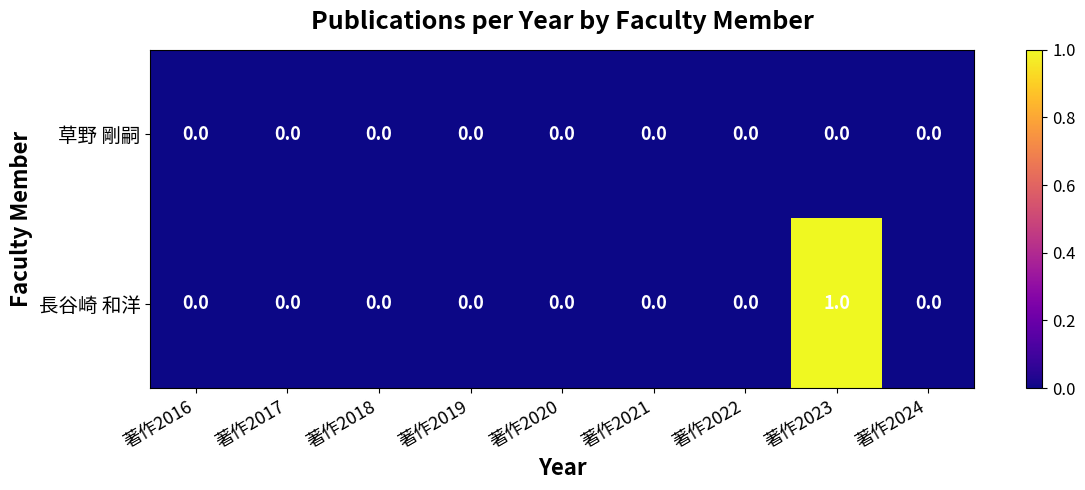

How many distinct data groups are displayed?

2